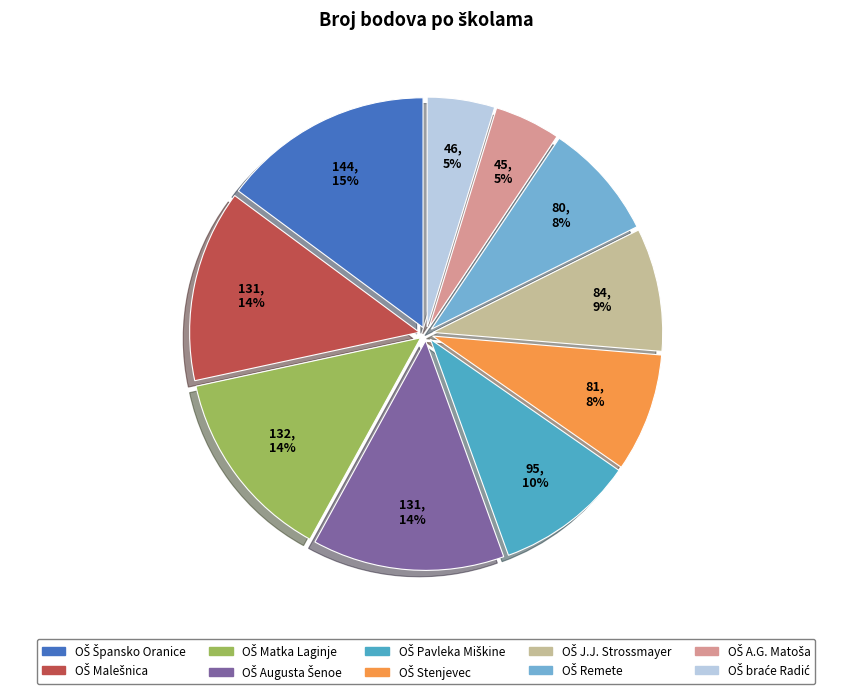

To the nearest percent, what is the difference between the largest and smallest slice percentages?

10%